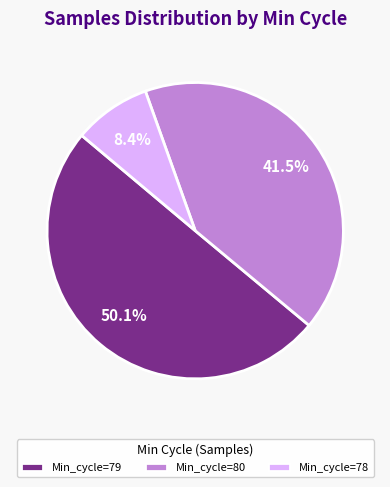

What portion of the pie excludes Min_cycle=80?

58.5%